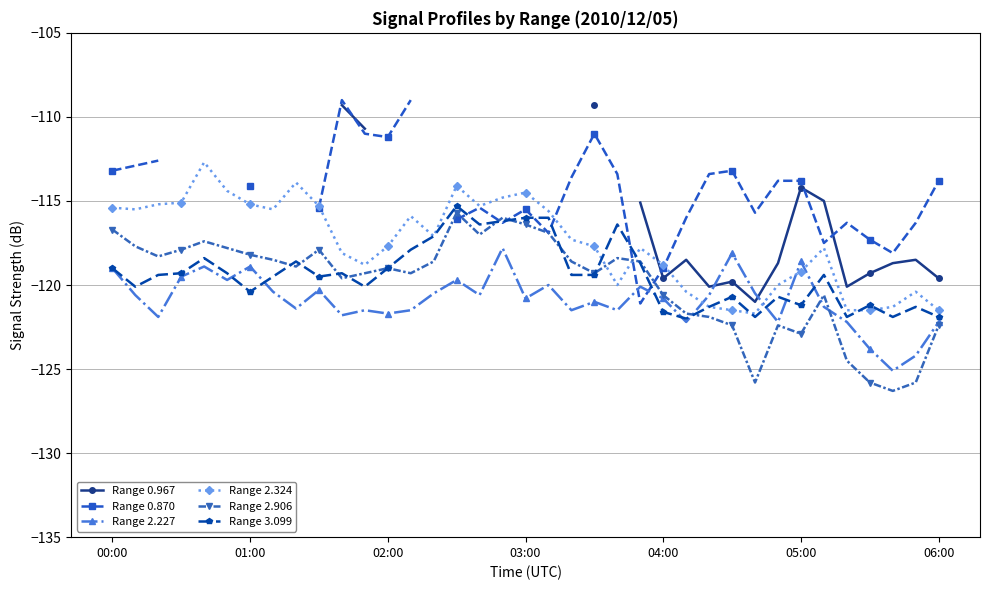

How many data points in Range 0.870 are less than -116?

10